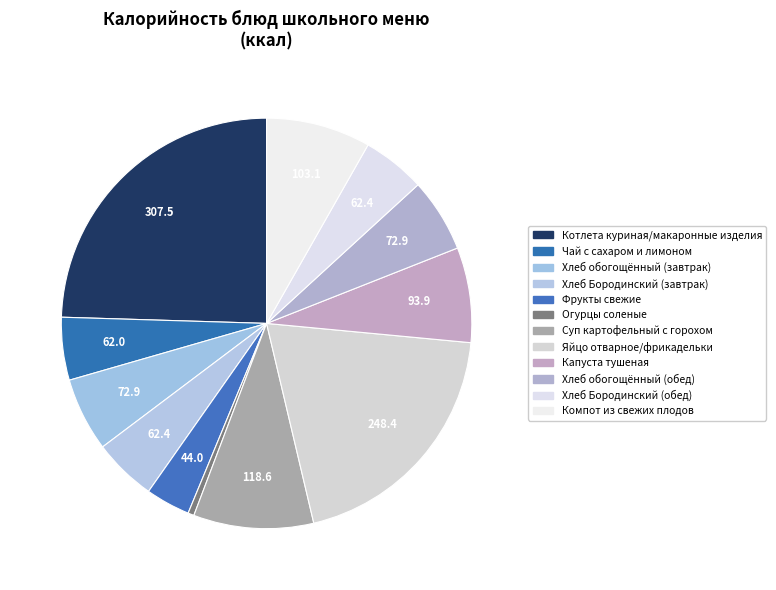

Count the number of slices in the pie.

12